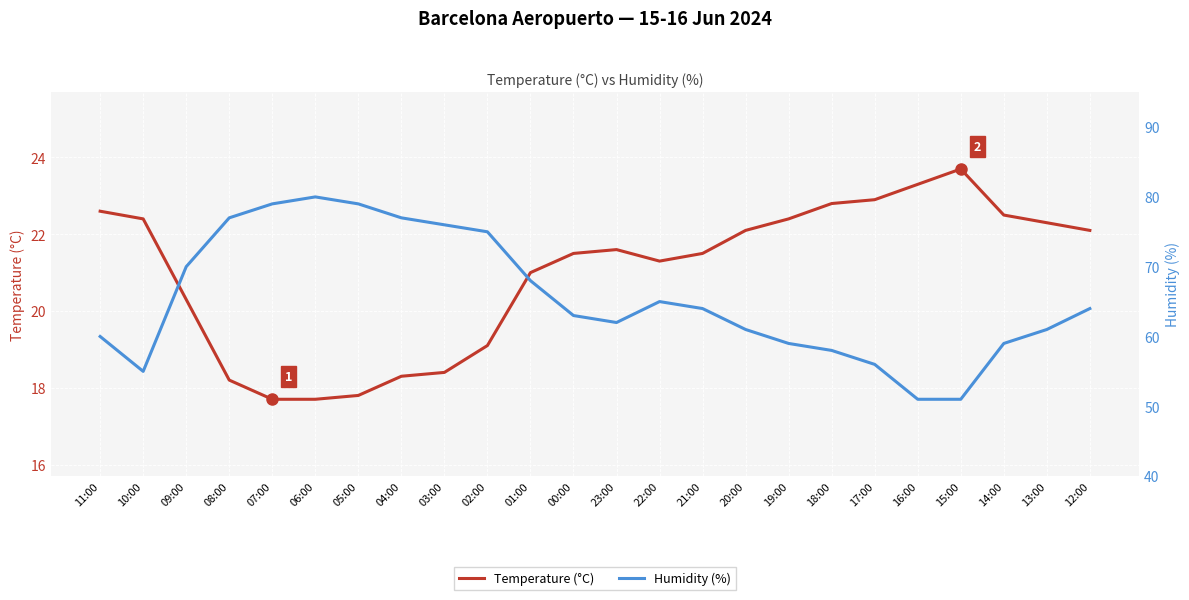

List the labels in order of Humidity (%) value, largest first.

06:00, 07:00, 05:00, 08:00, 04:00, 03:00, 02:00, 09:00, 01:00, 22:00, 21:00, 12:00, 00:00, 23:00, 20:00, 13:00, 11:00, 19:00, 14:00, 18:00, 17:00, 10:00, 16:00, 15:00